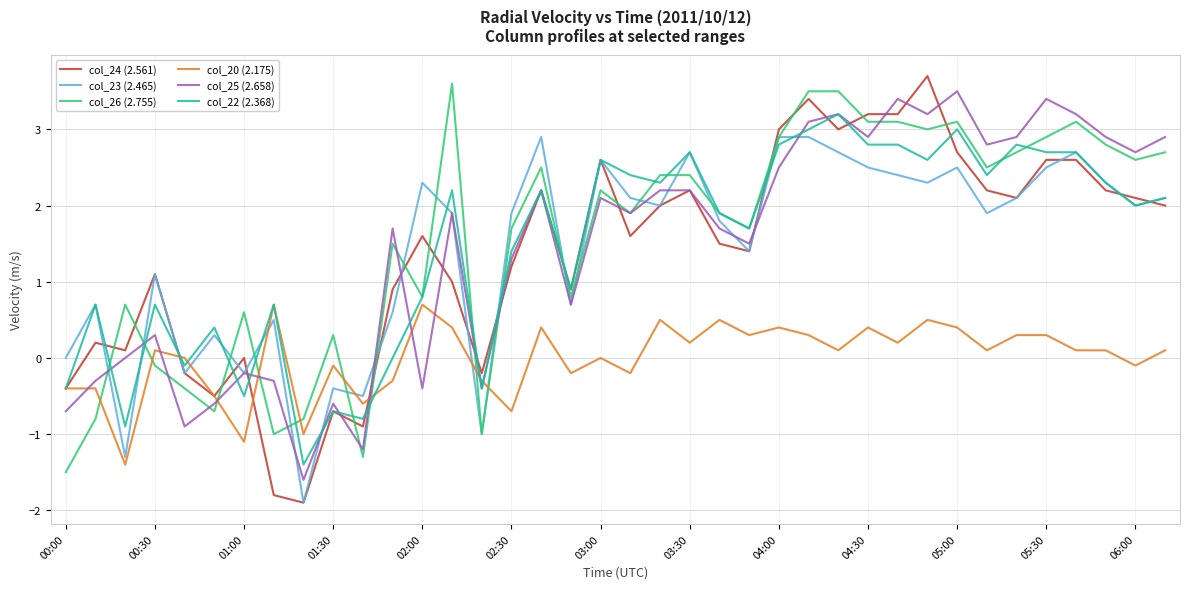

What is the greatest value displayed?

3.7